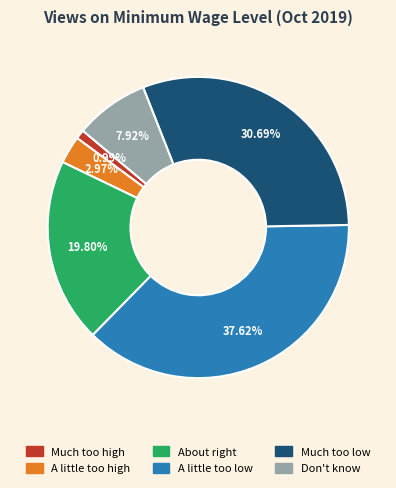

True or false: Much too high accounts for 1% of the total.

True